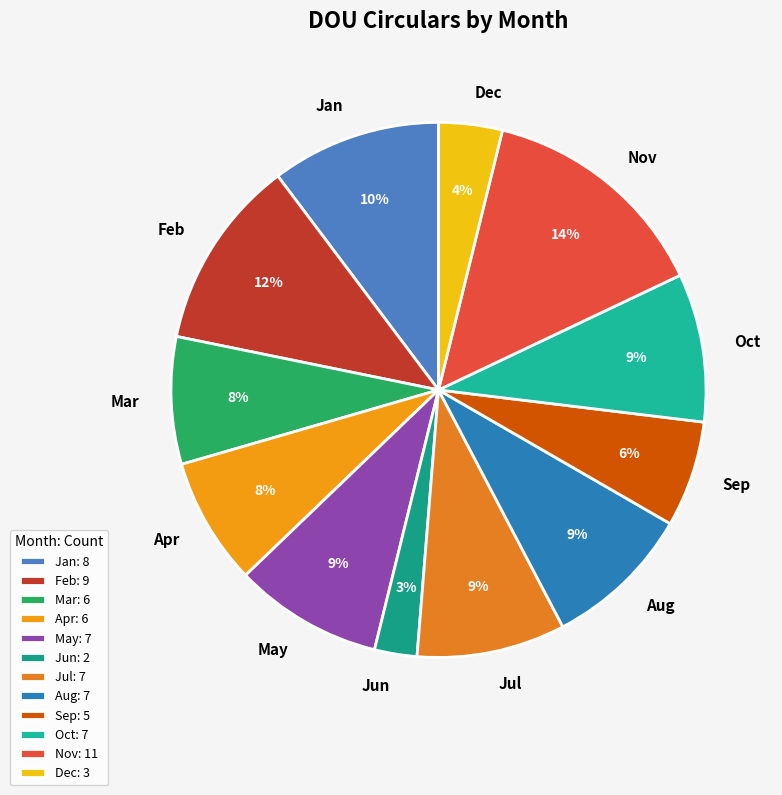

Count the number of slices in the pie.

12